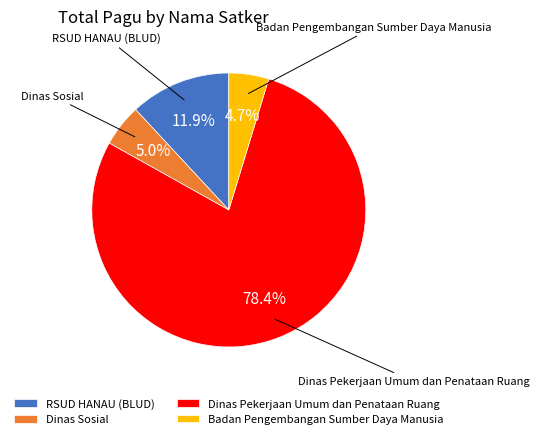

Which slice is the largest?

Dinas Pekerjaan Umum dan Penataan Ruang